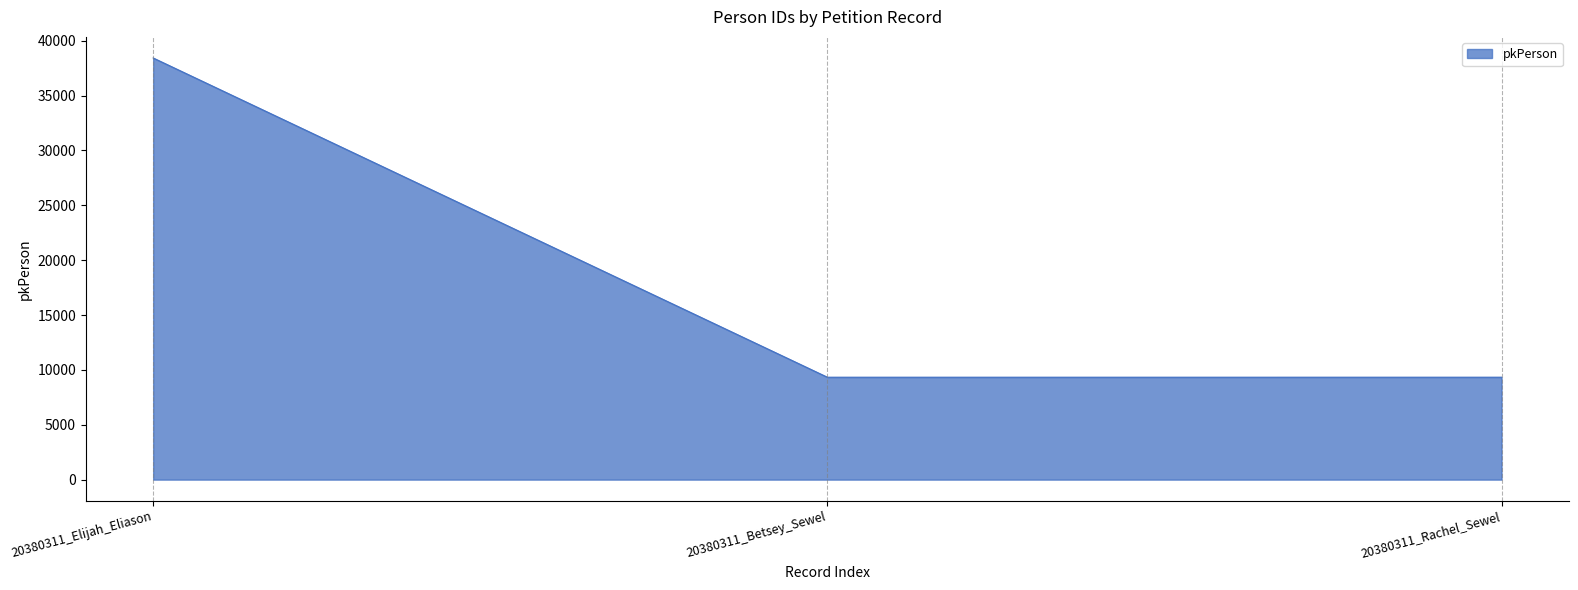

Which label corresponds to the largest value in the chart?

20380311_Elijah_Eliason